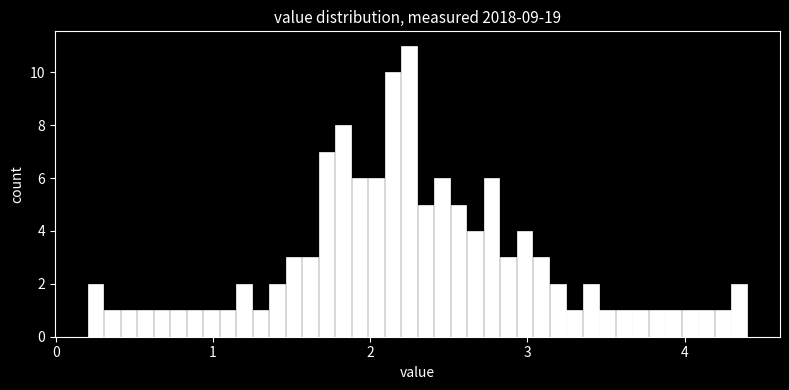

Around what value on the x-axis is the tallest bar? Give the approximate position of its centre, as read against the axis.

2.2